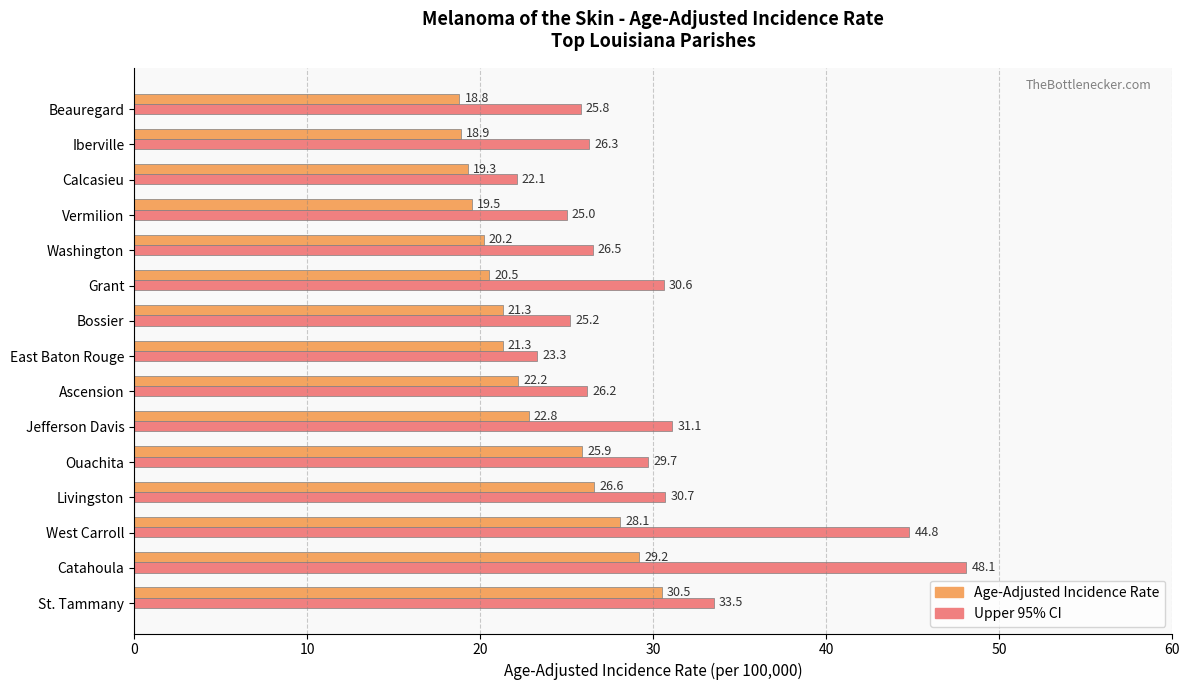

At how many categories does at least one series exceed 28?

7